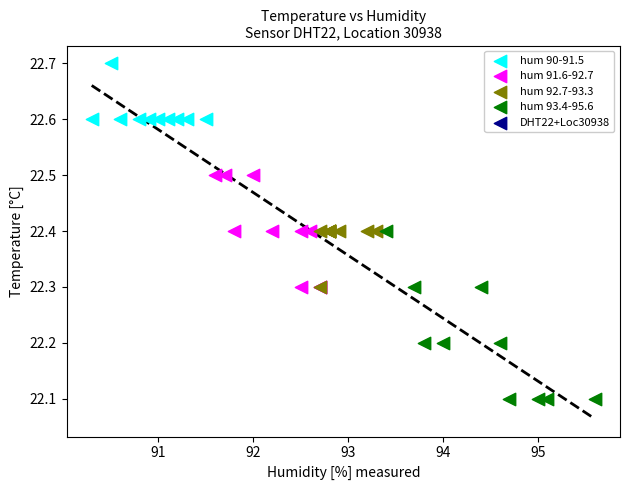

Which series has the widest spread of Y values?

hum 93.4-95.6